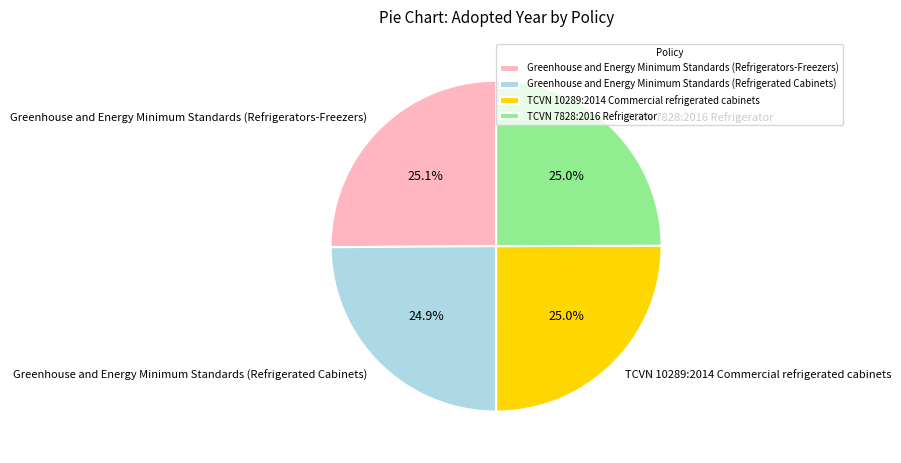

To the nearest percent, what is the average slice percentage?

25%